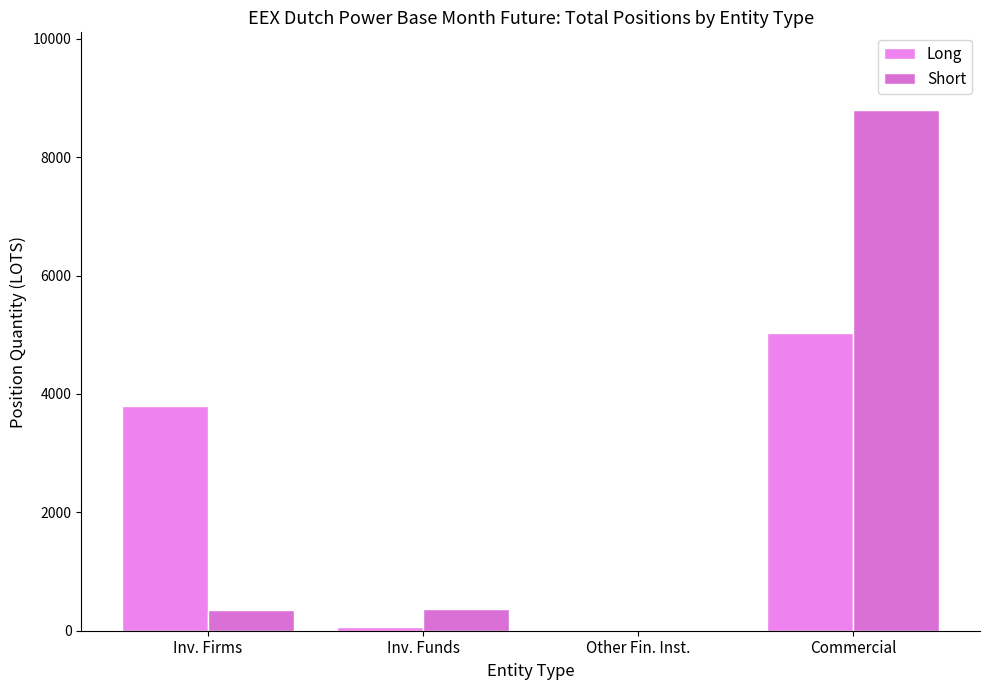

Are the bars grouped side by side (vs. stacked)?

Yes